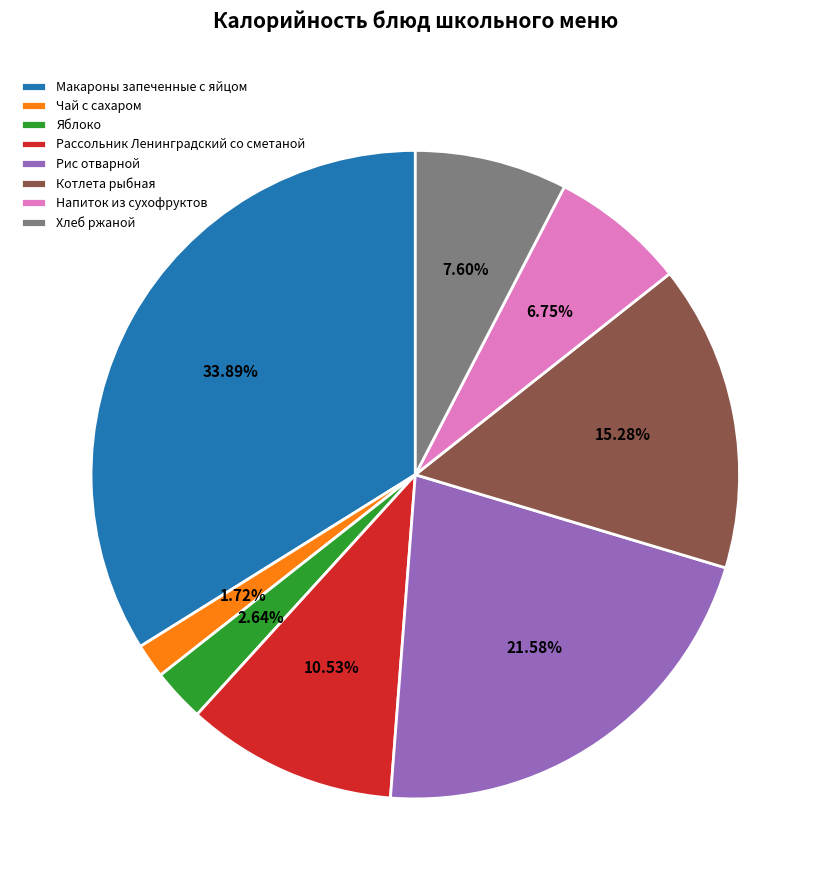

Which slice is the largest?

Макароны запеченные с яйцом